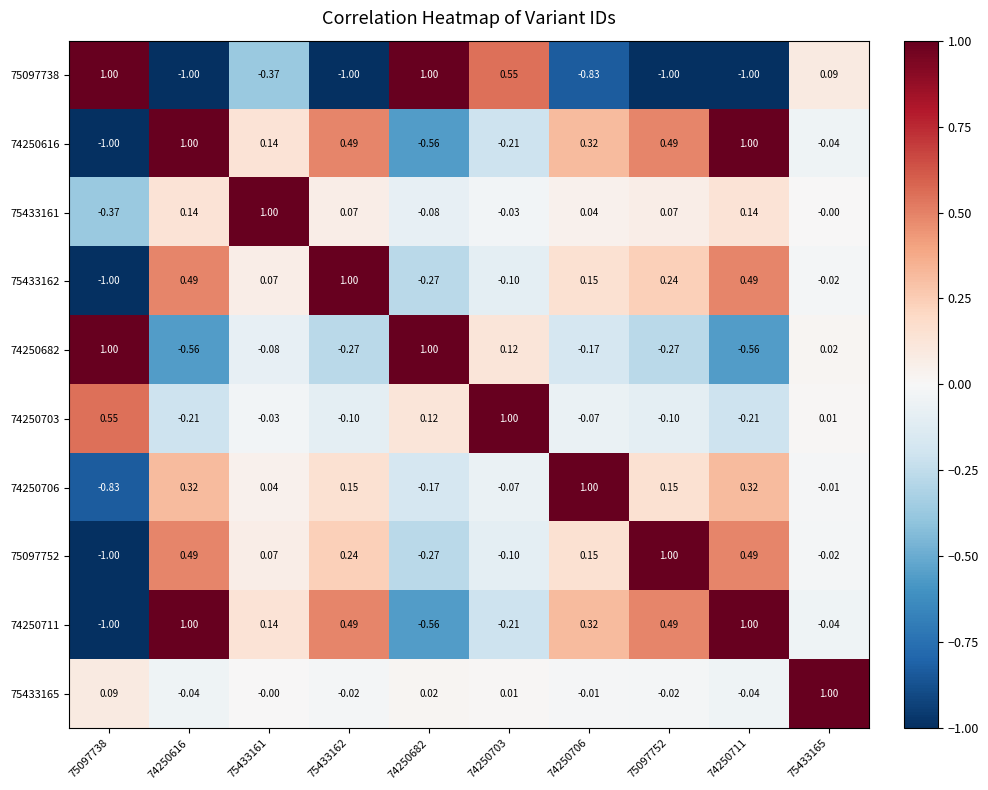

Is the value of 74250703 at 74250616 greater than the value of 74250682 at 74250682?

No